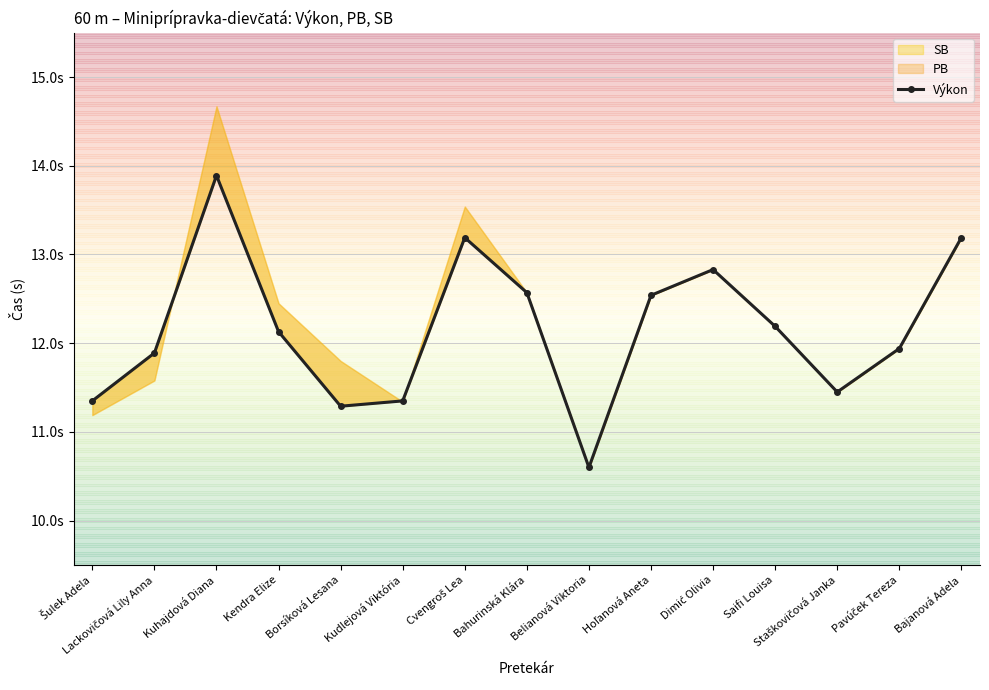

How many values are below 12?

7